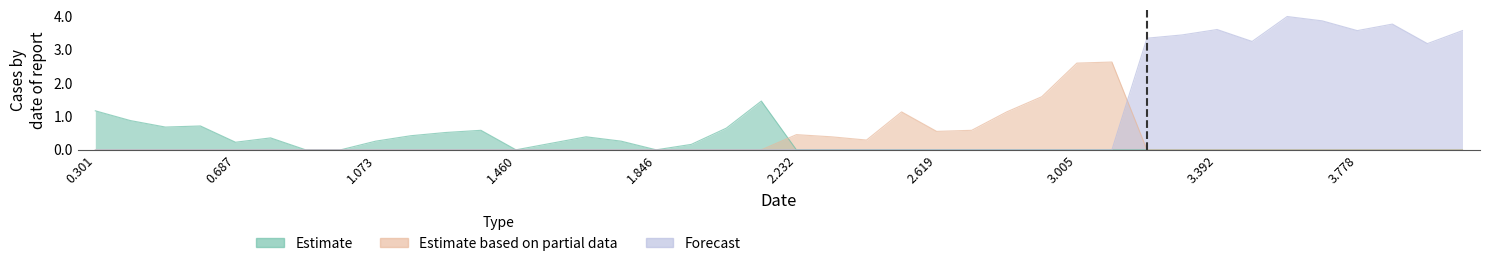

At which category is the sum across all series the highest?

3.585